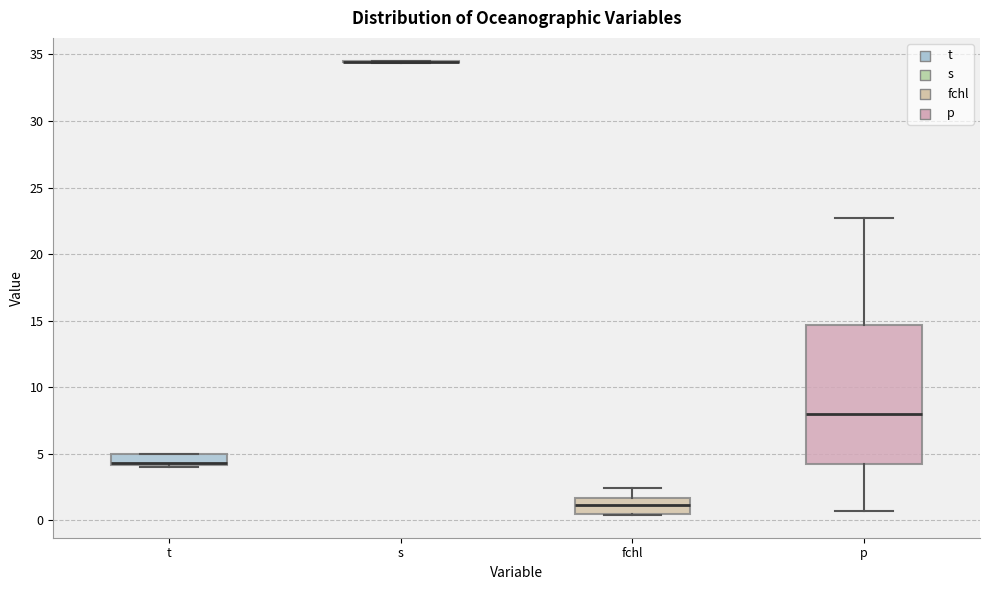

Reading left to right, transcribe this box plot: for each box, give where its median line is, the range the box spans, and where its two whiskers end, as read against the y-axis. The values are not printed on the chart, so give them approximately, as read against the axis.

t: median 4.5 (drawn on the box's lower edge), box 4.0 to 5.0, whiskers 4.0 (just below the box's lower edge) to 5.0
s: box collapsed to a line at 34.5, whiskers 34.5 to 34.5
fchl: median 1.0, box 0.5 to 1.5, whiskers 0.5 to 2.5
p: median 8.0, box 4.0 to 14.5, whiskers 0.5 to 22.5